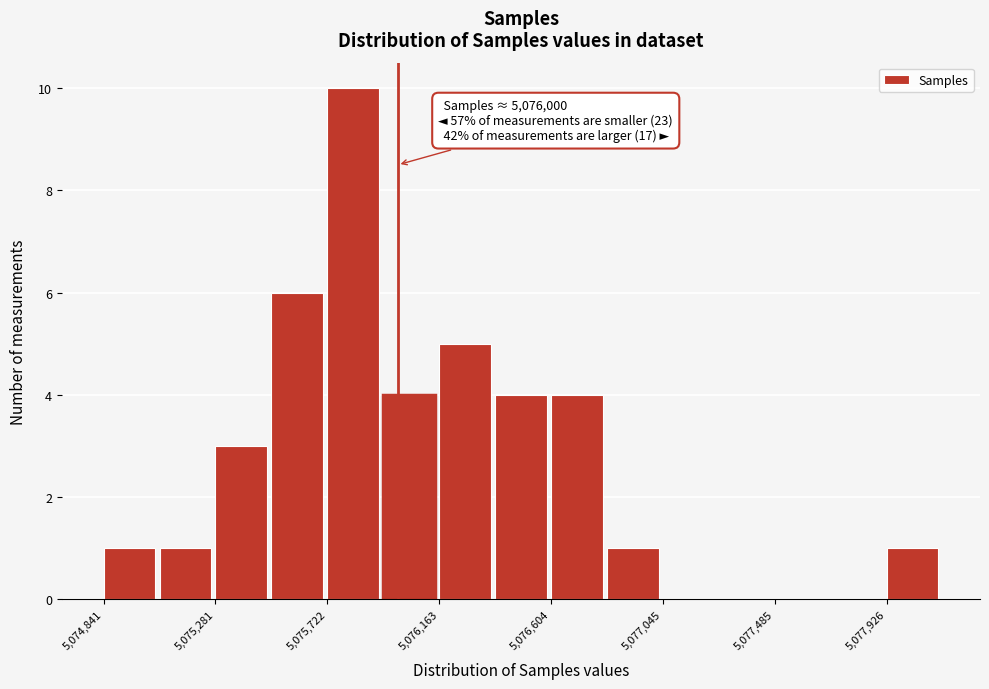

Over which range of the x-axis is the bar tallest?

5075700 to 5075950